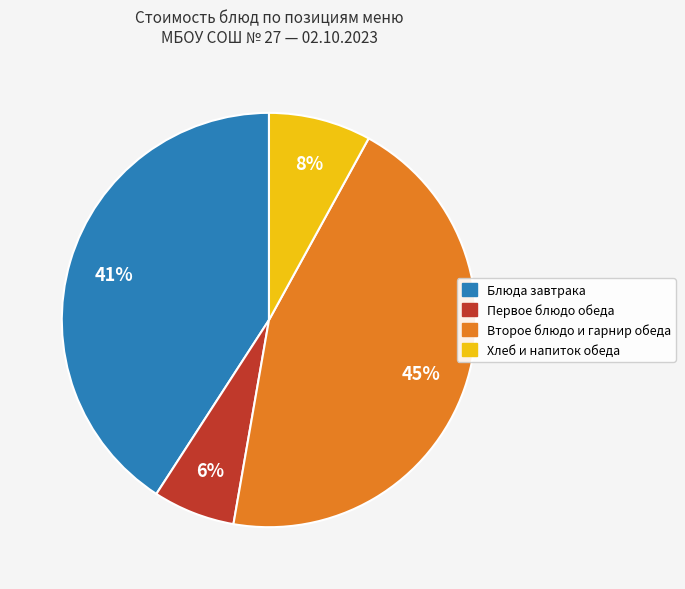

To the nearest percent, what is the average slice percentage?

25%